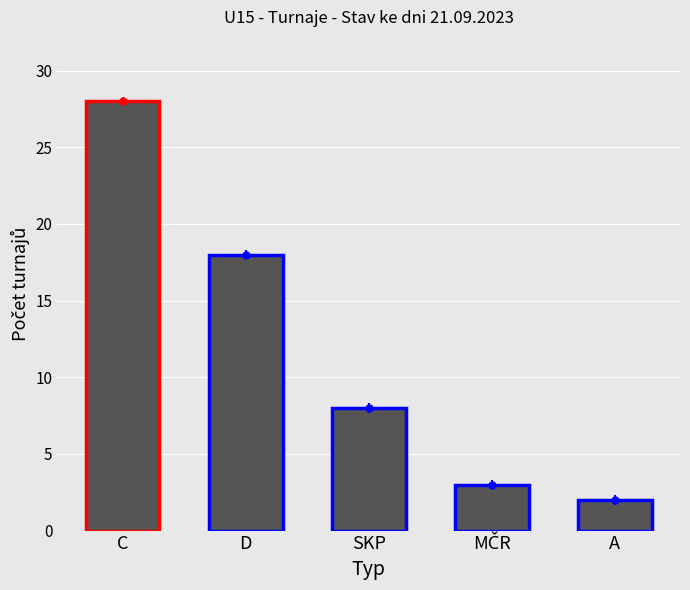

Reading right to left, list all the values displayed in this chart.

2	3	8	18	28